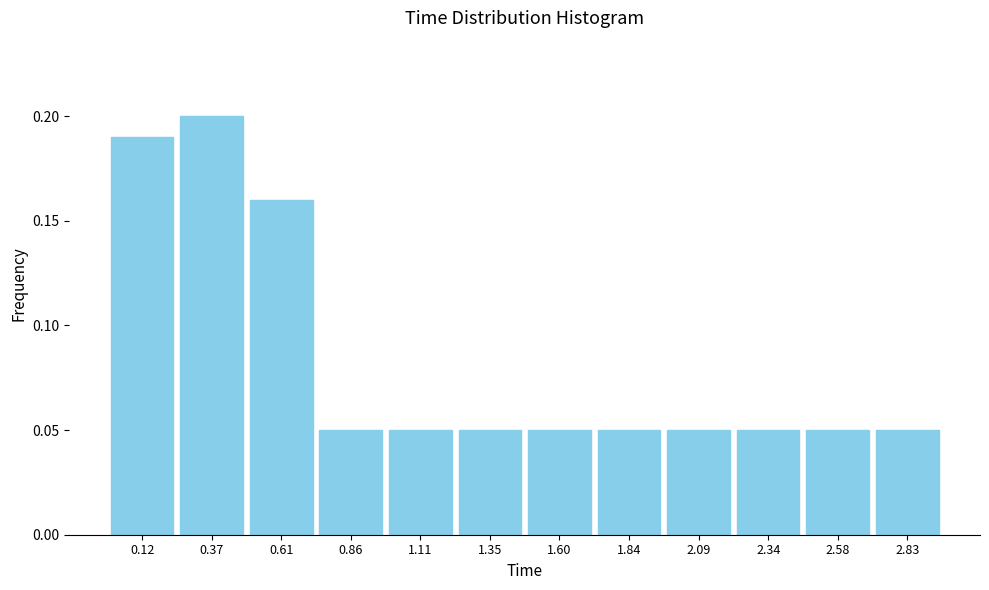

Reading left to right, transcribe this chart: for each bar, give the range it covers on the x-axis and its height. Neither the bar edges nor the heights are printed on the chart, so give them approximately, as read against the axes.

0.00 to 0.25: 0.19
0.25 to 0.50: 0.20
0.50 to 0.75: 0.16
0.75 to 1.00: 0.05
1.00 to 1.25: 0.05
1.25 to 1.50: 0.05
1.50 to 1.70: 0.05
1.70 to 1.95: 0.05
1.95 to 2.20: 0.05
2.20 to 2.45: 0.05
2.45 to 2.70: 0.05
2.70 to 2.95: 0.05